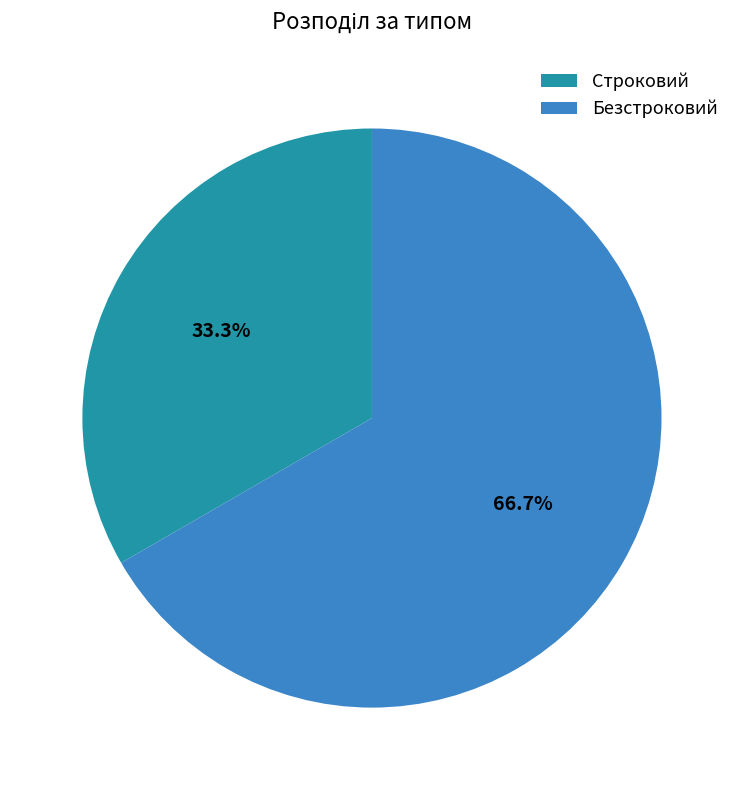

Which category has the smallest portion of the pie?

Строковий